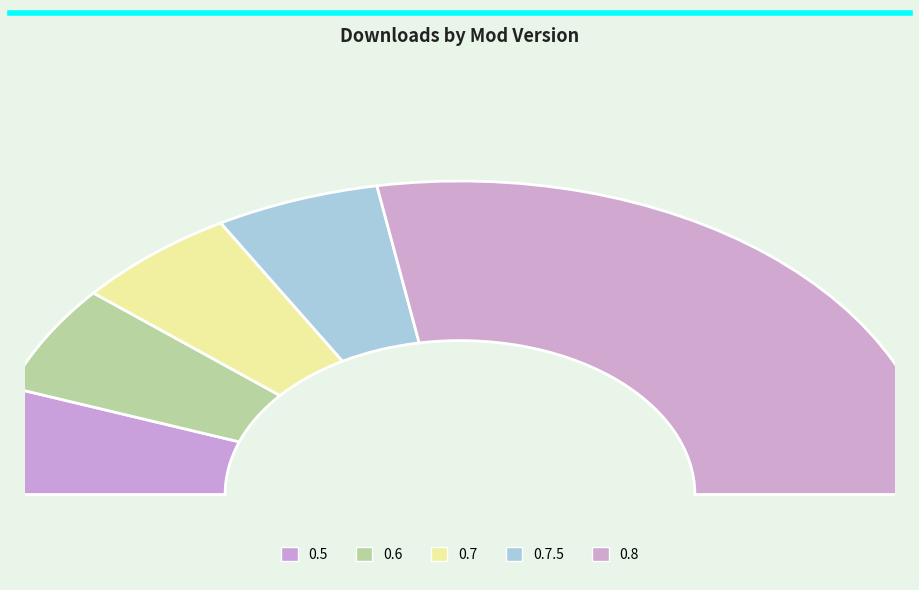

Does 0.8 account for over 50% of the chart?

Yes